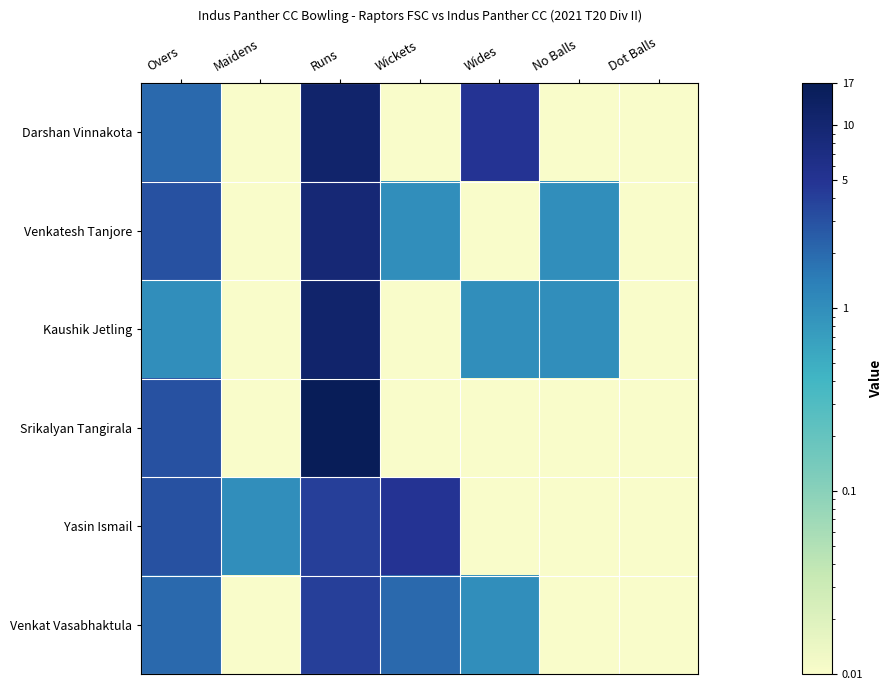

At which category is the sum across all series the highest?

Runs